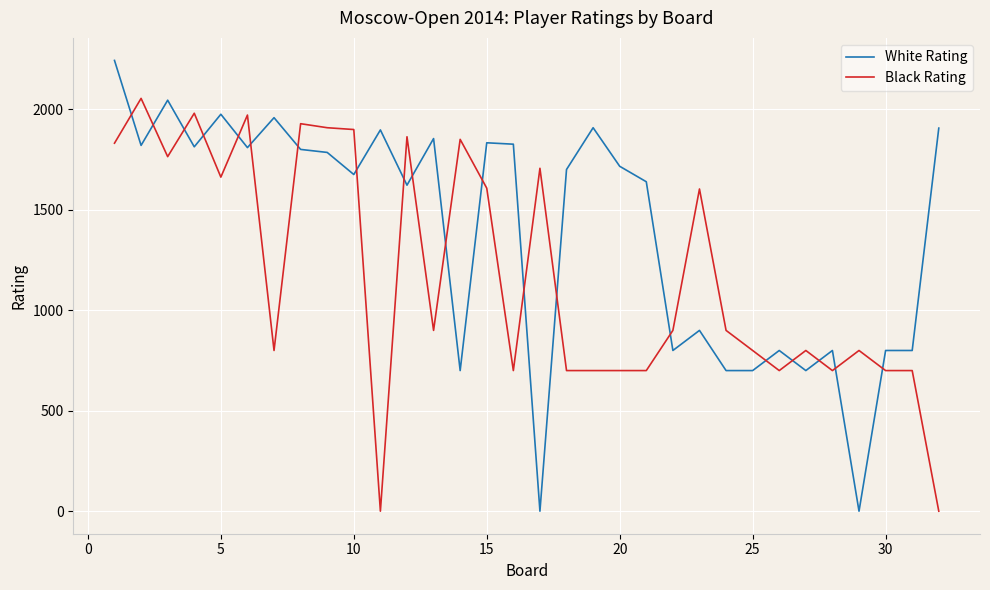

Rank the series by their average value, from lowest to highest.

Black Rating, White Rating